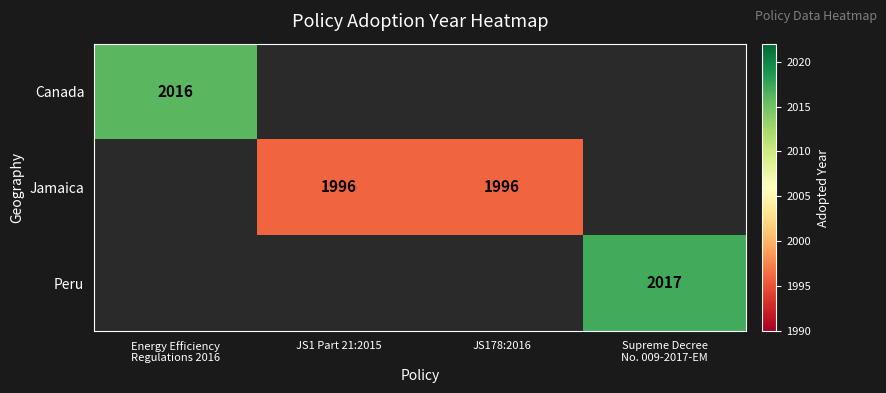

Count the number of categories in the chart.

4